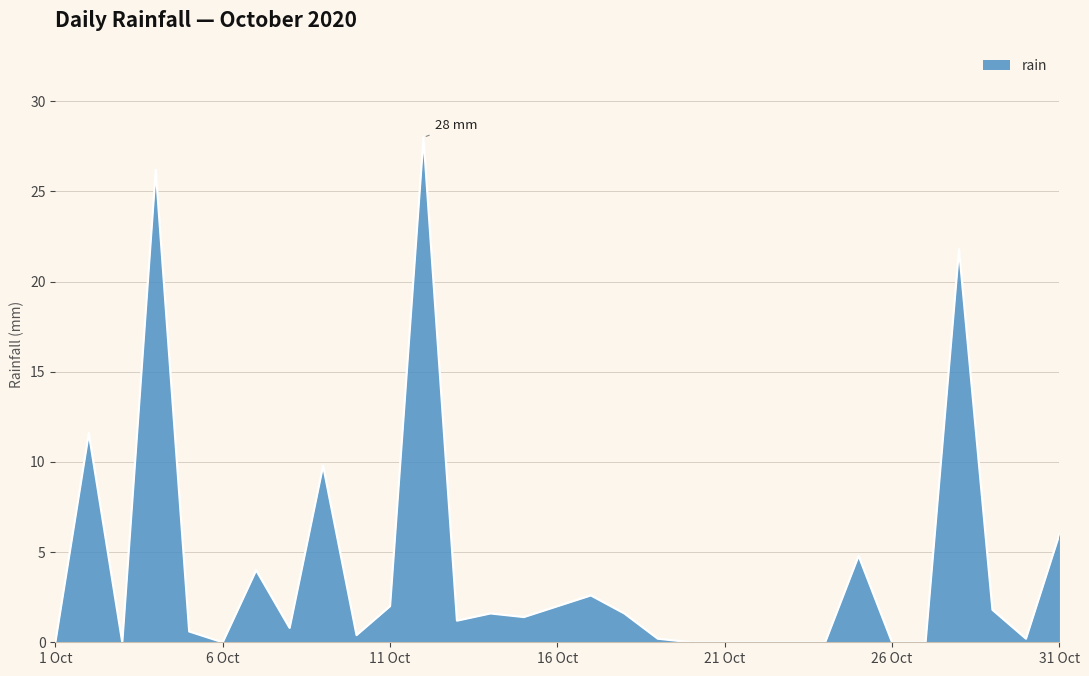

What is the greatest value displayed?

28.0